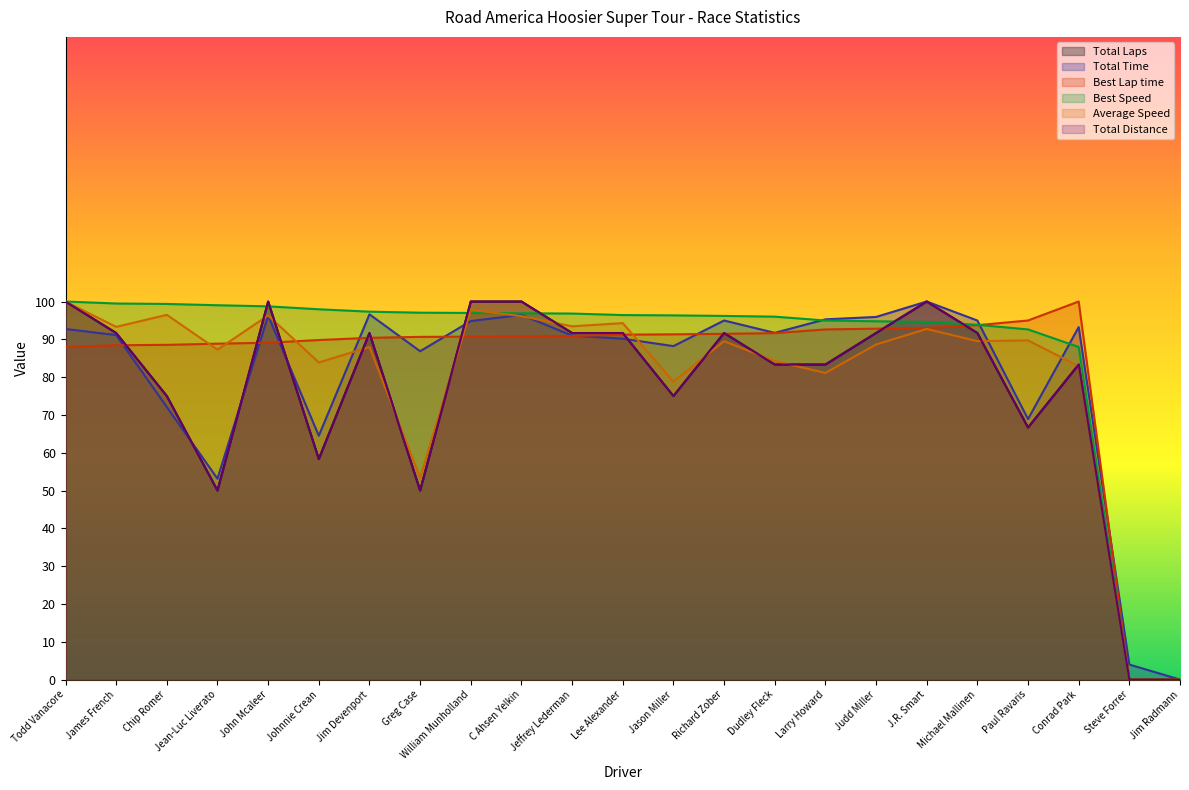

Reading right to left, extract all data points from this chart.

Total Laps: 0.0	0.0	83.3	66.7	91.7	100.0	91.7	83.3	83.3	91.7	75.0	91.7	91.7	100.0	100.0	50.0	91.7	58.3	100.0	50.0	75.0	91.7	100.0
Total Time: 0.0	4.0	93.2	68.9	95.0	100.0	95.9	95.3	91.7	95.0	88.2	90.2	91.0	96.5	94.8	86.9	96.6	64.5	96.3	53.1	72.1	91.1	92.7
Best Lap time: 0.0	0.0	100.0	95.0	93.7	93.0	92.8	92.6	91.6	91.5	91.3	91.2	90.9	90.8	90.7	90.6	90.4	89.8	89.1	88.8	88.5	88.4	88.0
Best Speed: 0.0	0.0	88.0	92.6	93.8	94.6	94.8	95.0	96.0	96.2	96.3	96.4	96.8	96.9	97.0	97.0	97.3	97.9	98.7	99.0	99.4	99.5	100.0
Average Speed: 0.0	0.0	82.9	89.7	89.5	92.7	88.6	81.1	84.3	89.5	78.9	94.3	93.4	96.1	97.8	53.4	88.0	83.9	96.3	87.3	96.5	93.3	100.0
Total Distance: 0.0	0.0	83.3	66.7	91.7	100.0	91.7	83.3	83.3	91.7	75.0	91.7	91.7	100.0	100.0	50.0	91.7	58.3	100.0	50.0	75.0	91.7	100.0